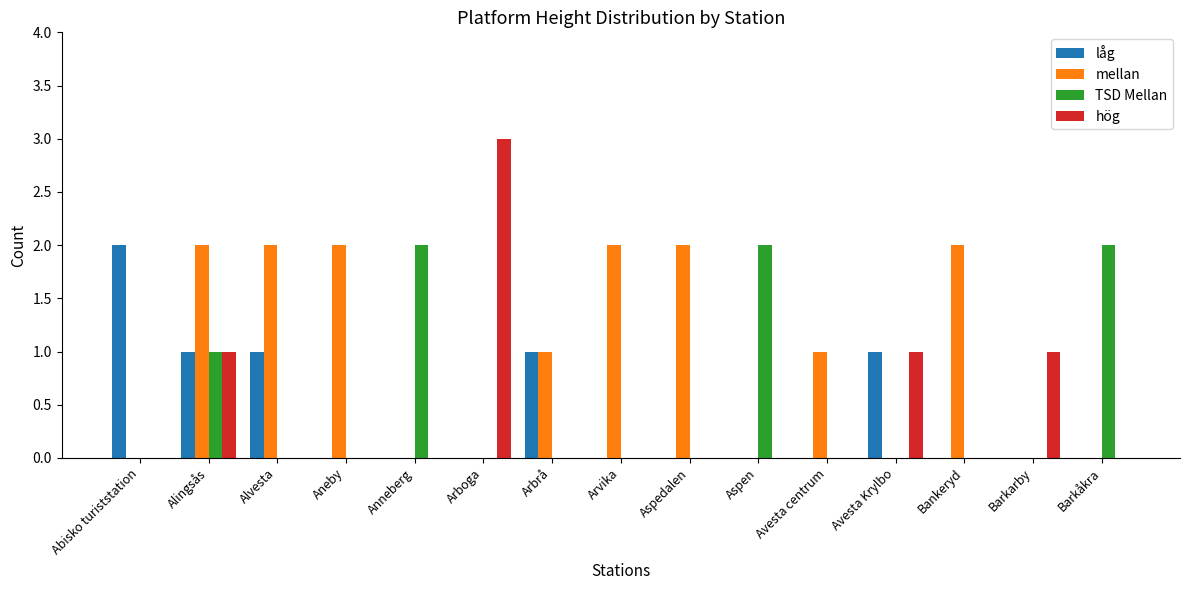

Which series has the largest total across all categories?

mellan